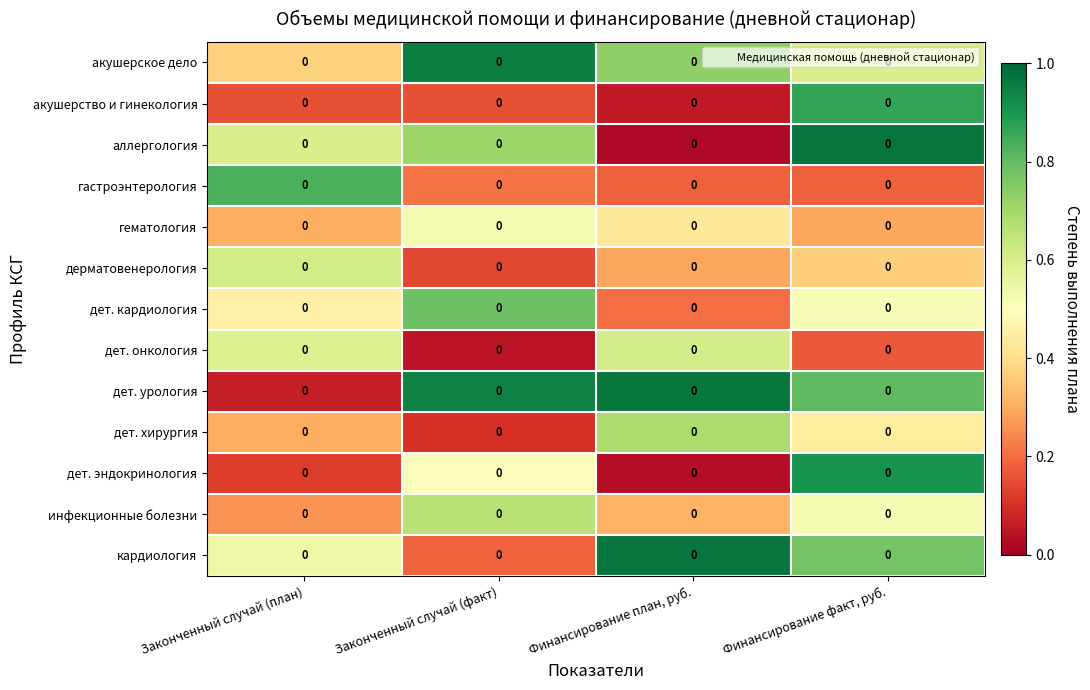

True or false: гастроэнтерология has a value of 0.1 at Законченный случай (факт).

False